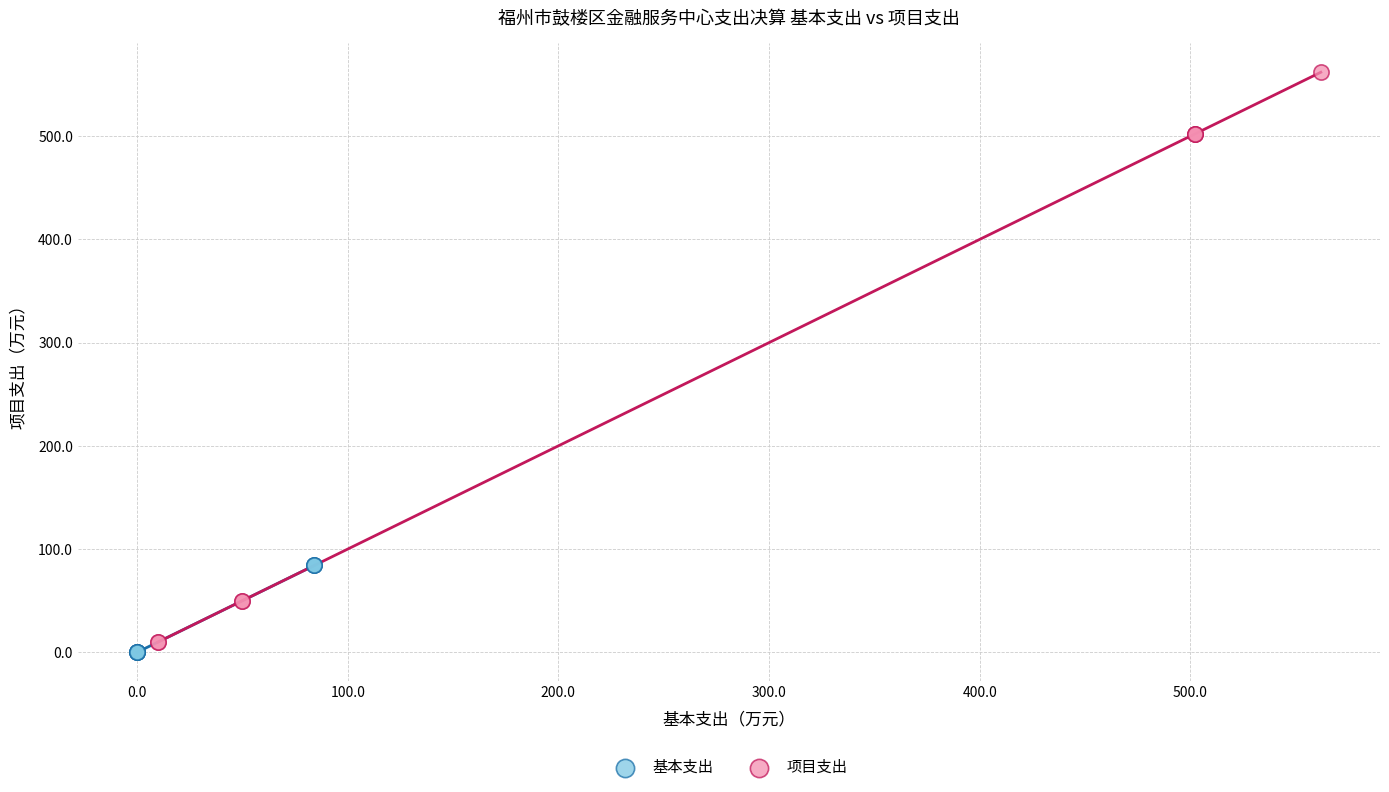

Which series has the widest spread of Y values?

项目支出